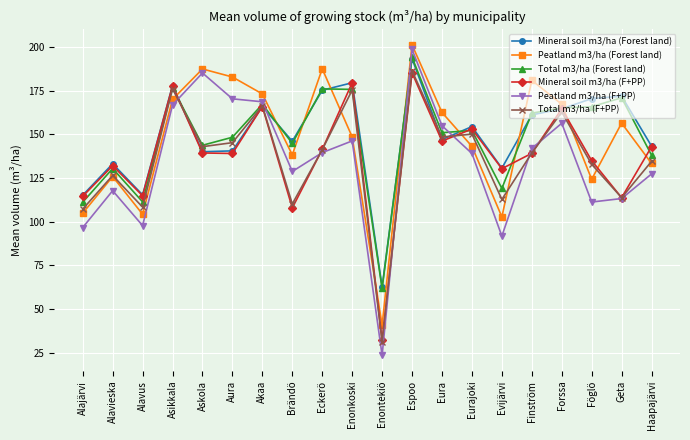

What is the label of the 6th point from the left?

Aura